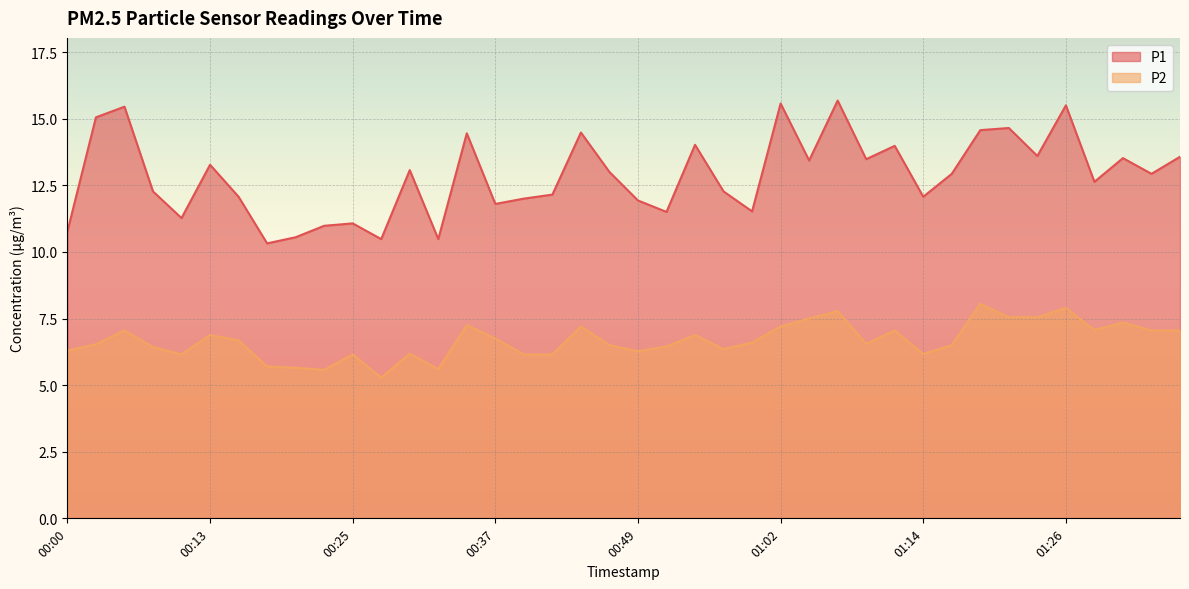

What is the sum of all P1 values?

514.3